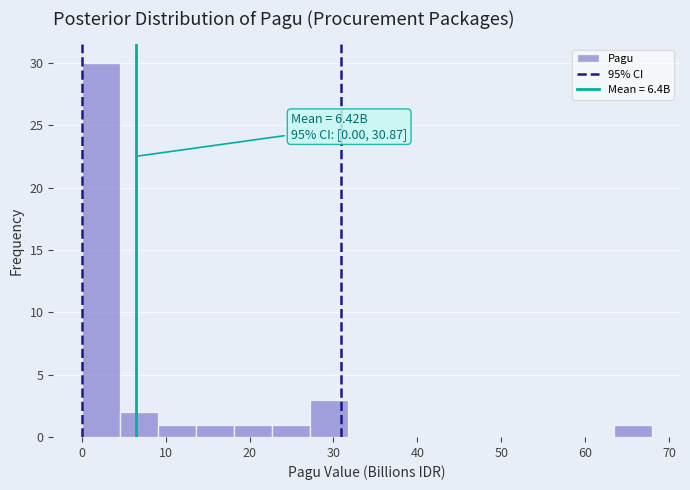

Over which range of the x-axis is the bar tallest?

0 to 5